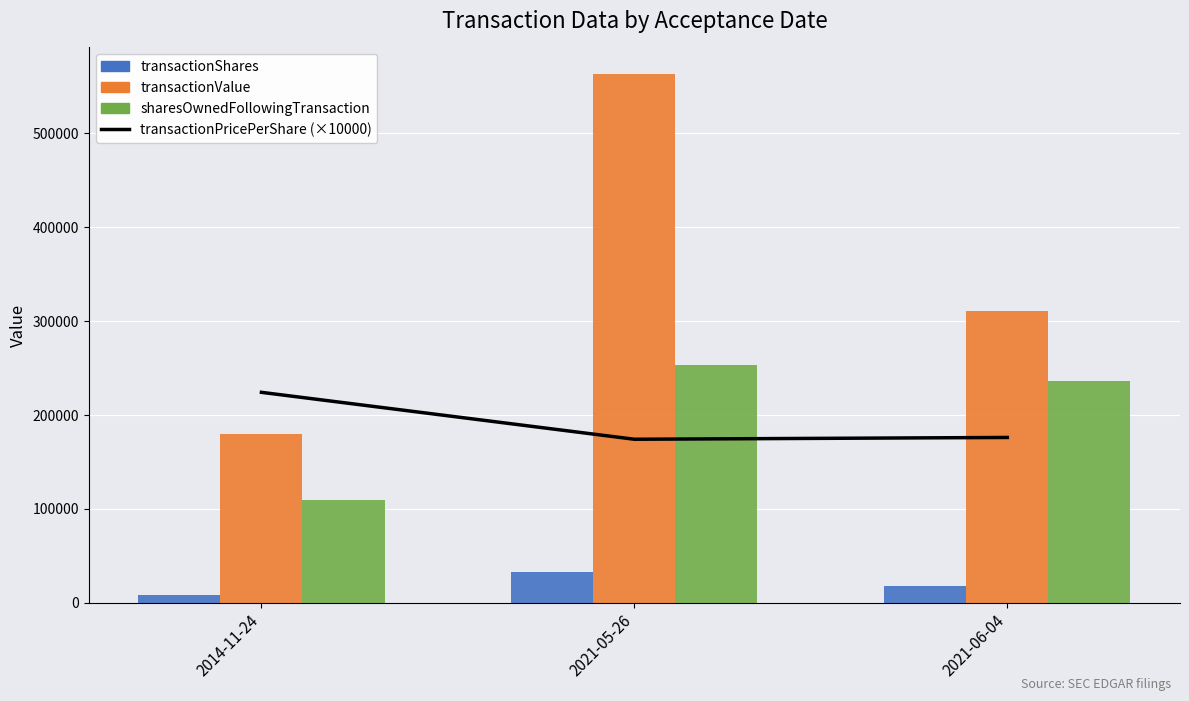

What is the total value across all series at 2014-11-24?

521502.0